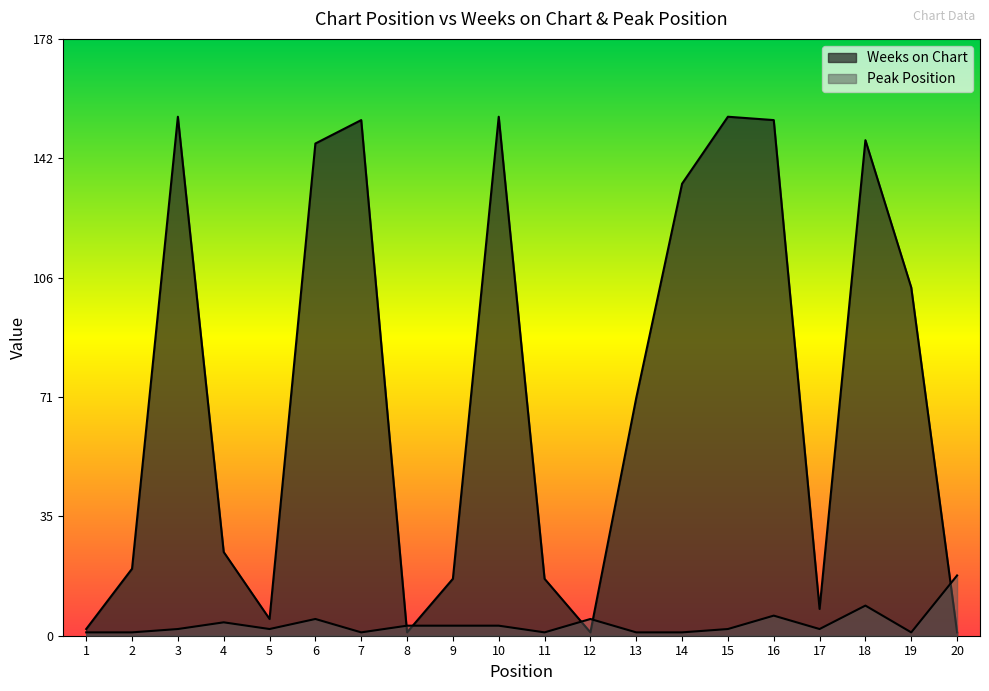

Reading right to left, transcribe all the data shown in this chart.

Weeks on Chart: 1	104	148	8	154	155	135	71	1	17	155	17	1	154	147	5	25	155	20	2
Peak Position: 18	1	9	2	6	2	1	1	5	1	3	3	3	1	5	2	4	2	1	1